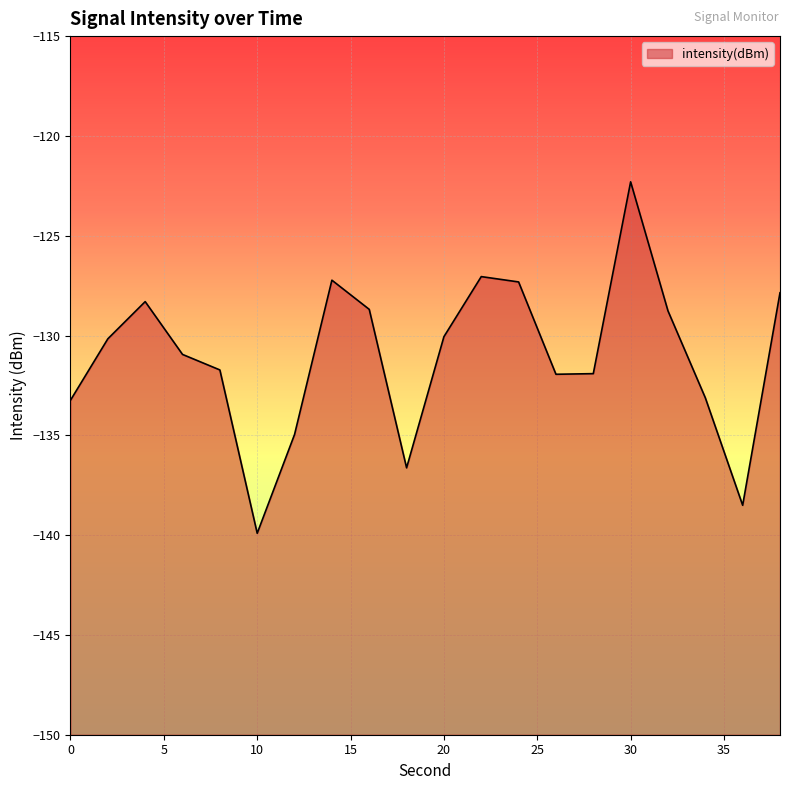

What is the change in value from 2 to 20?

+0.1